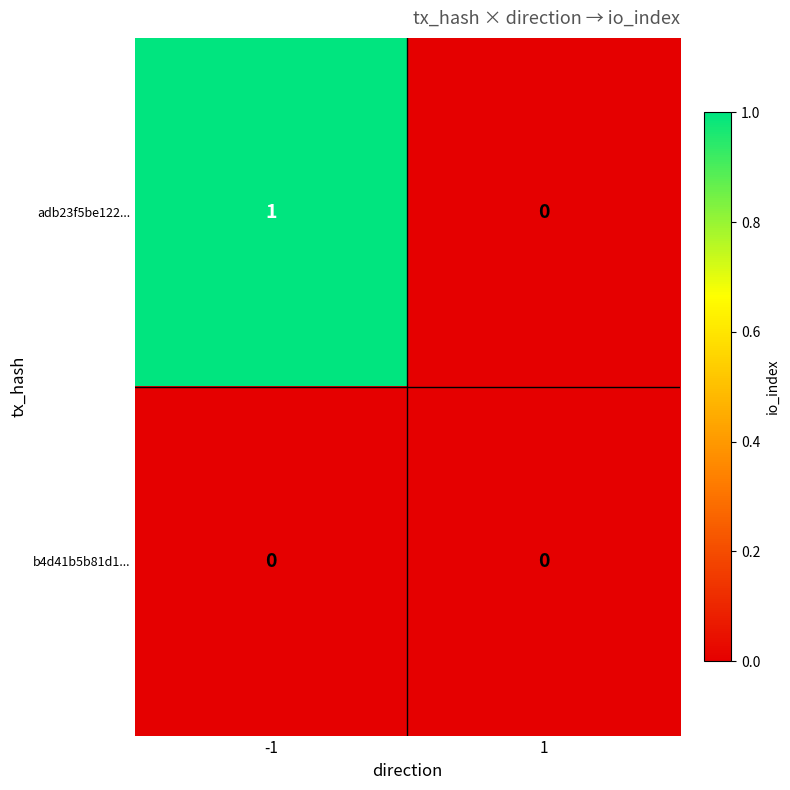

Count the number of categories in the chart.

2